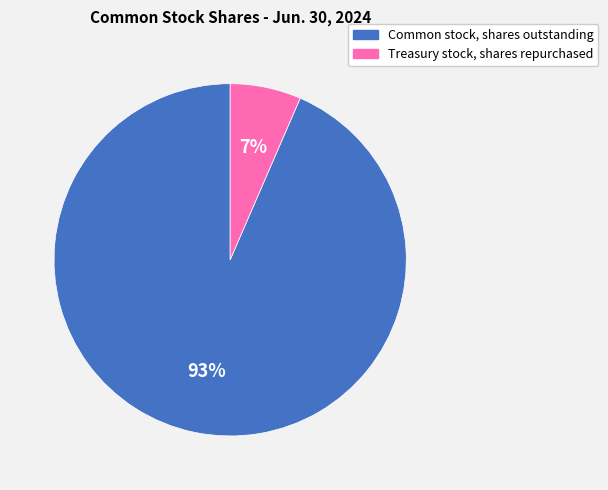

Rank the categories by value from highest to lowest.

Common stock, shares outstanding, Treasury stock, shares repurchased